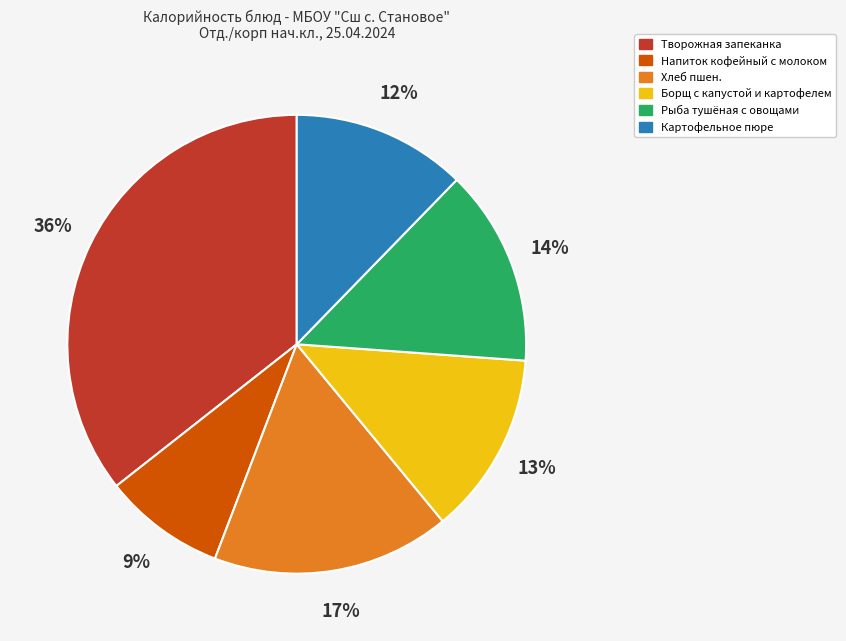

Between Борщ с капустой и картофелем and Рыба тушёная с овощами, which is larger?

Рыба тушёная с овощами